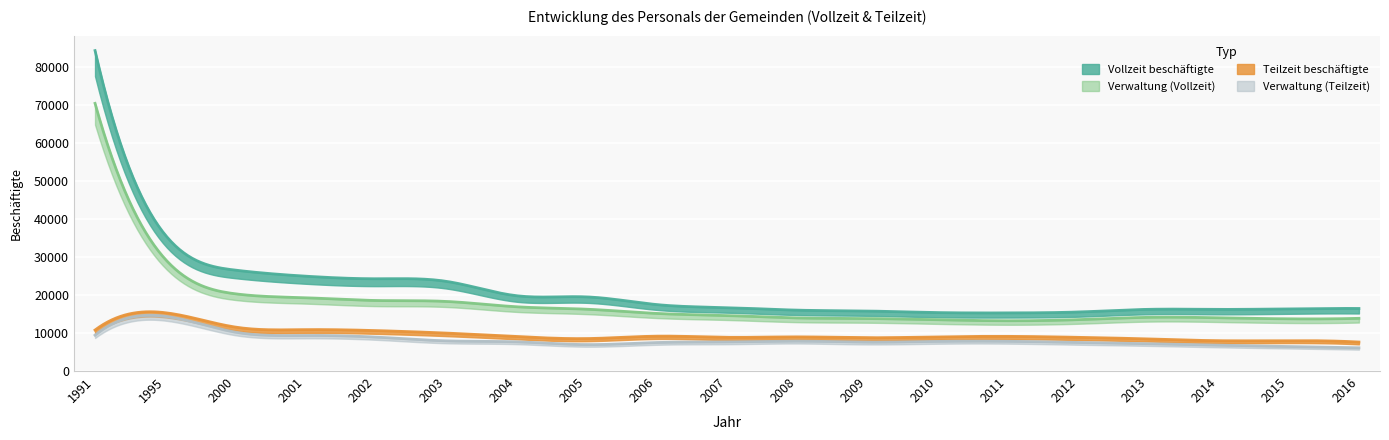

Is it true that Vollzeit beschäftigte equals 28588 at 2007?

False